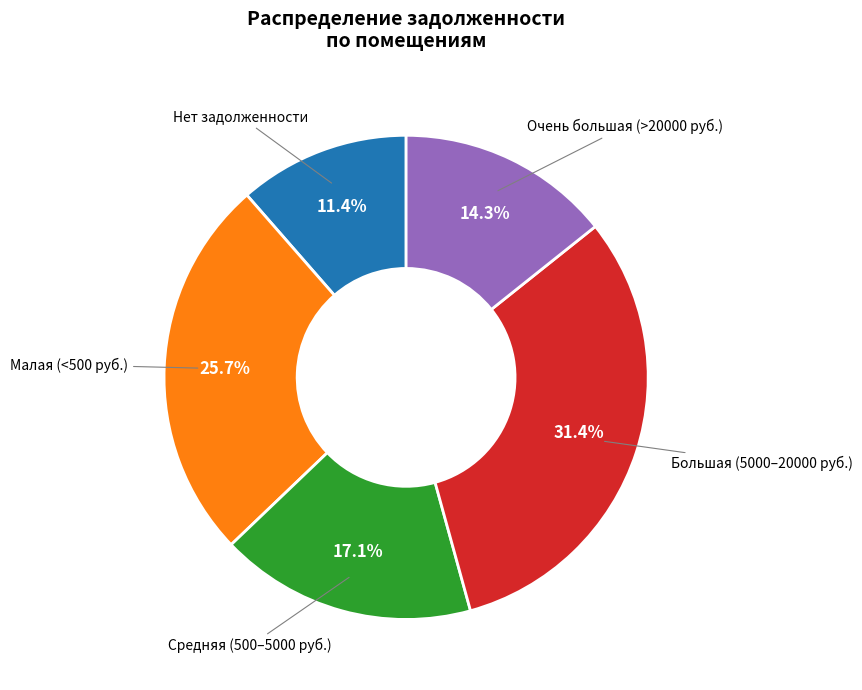

What is the ratio of the value at Малая (<500 руб.) to the value at Большая (5000–20000 руб.)?

0.8